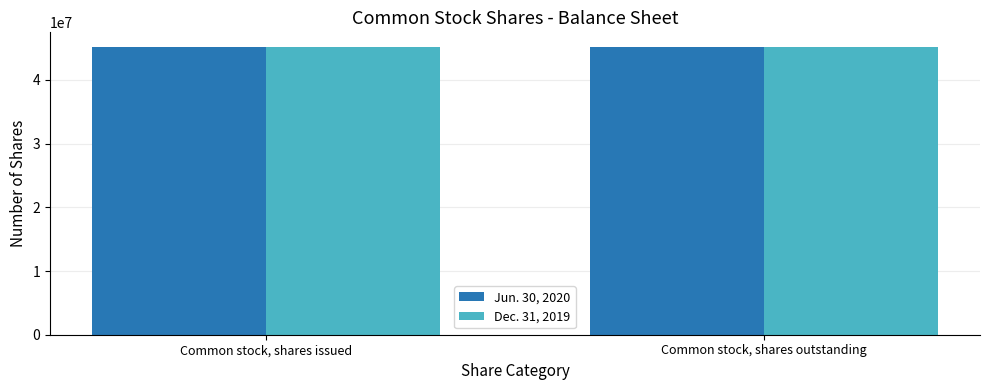

What is the highest value of the Dec. 31, 2019 series?

45138408